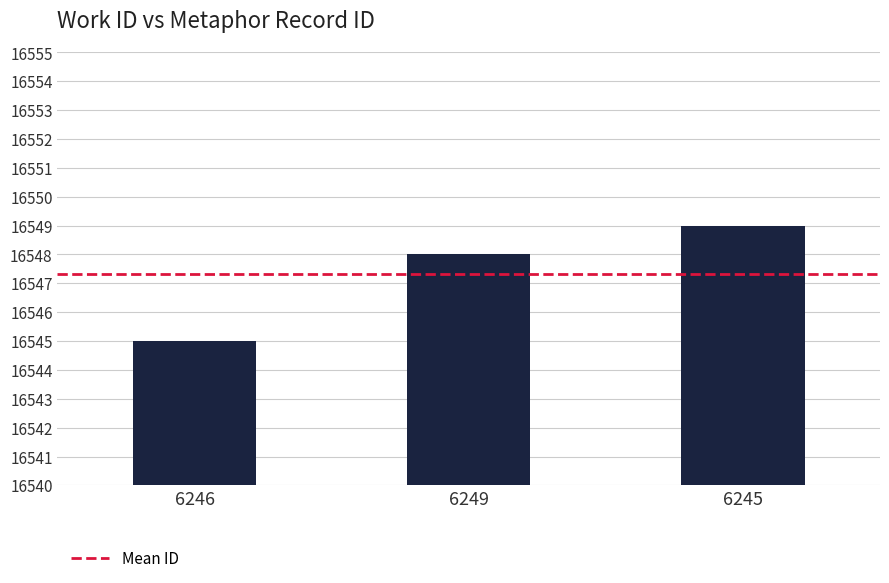

The chart shows a value of 5019 at 6245. True or false?

False